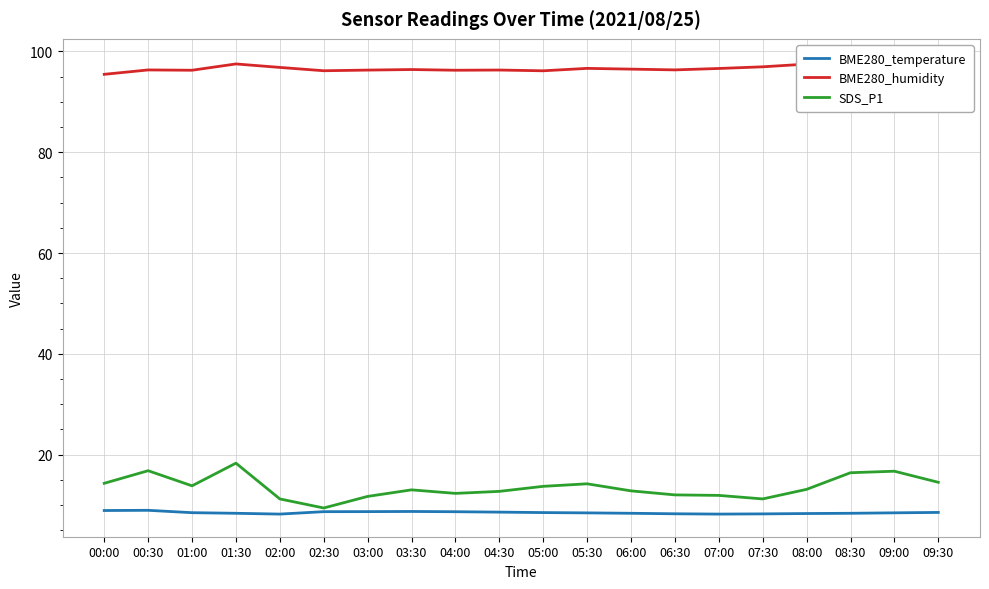

True or false: SDS_P1 has a value of 4.0 at 06:00.

False